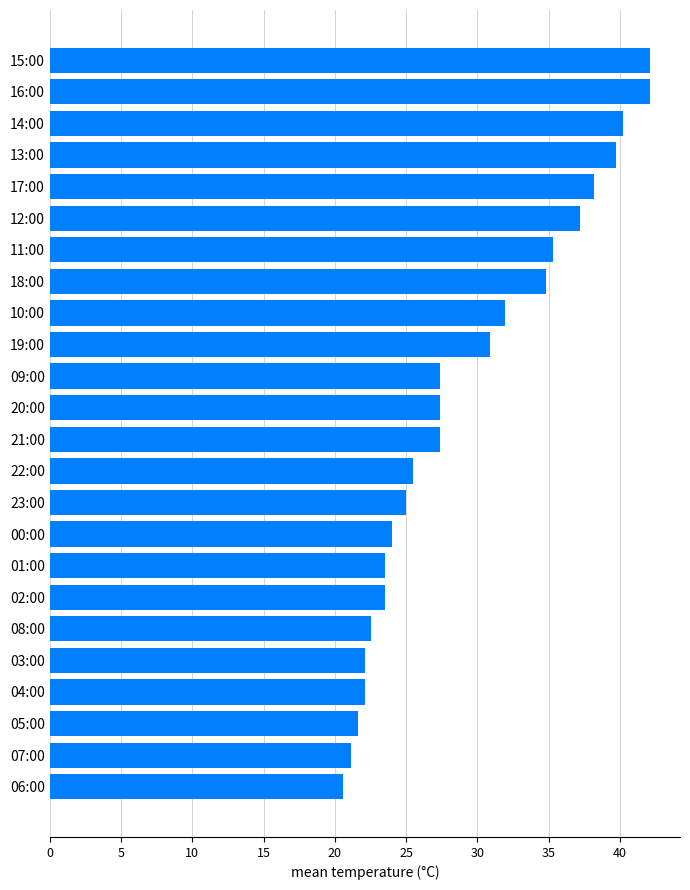

What is the difference between the maximum and minimum values?

21.5